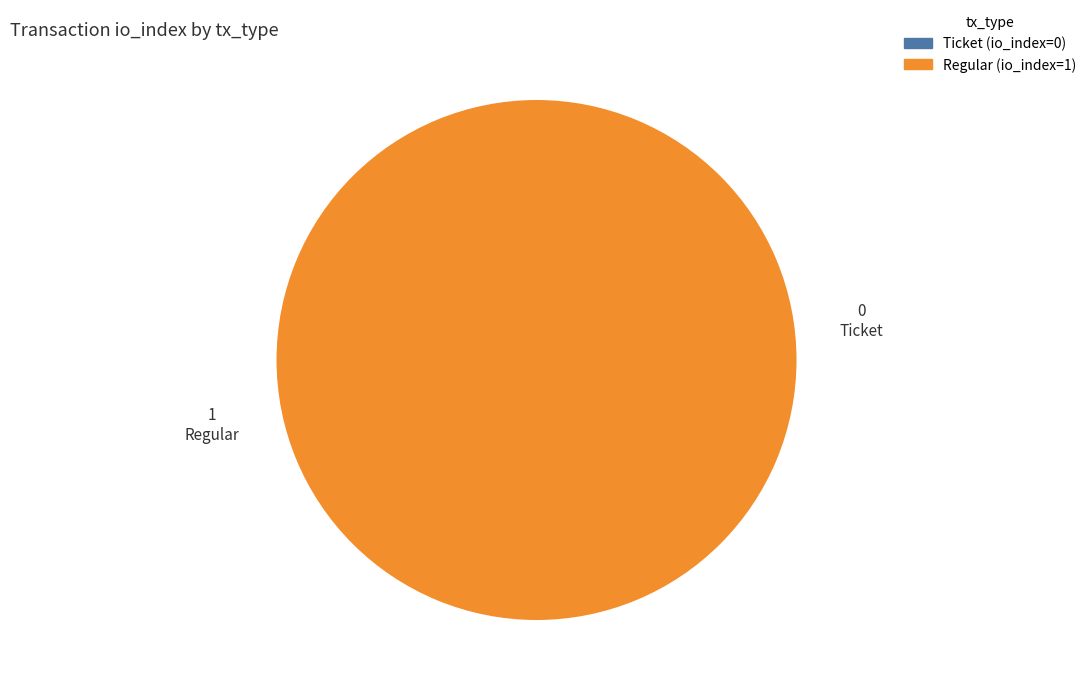

Which category has the biggest portion of the pie?

Regular (direction=1)